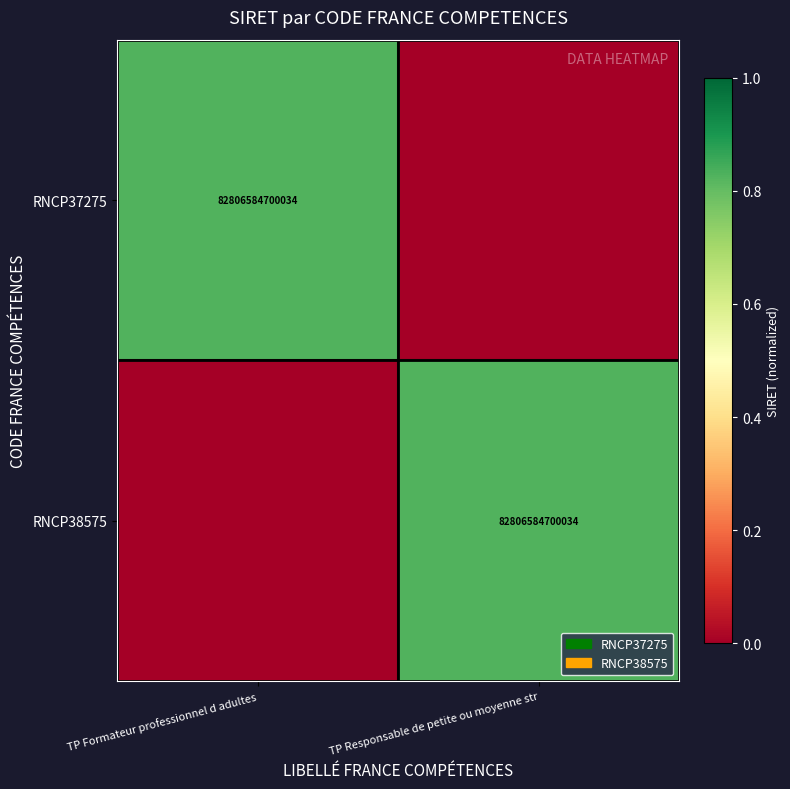

Is it true that RNCP38575 equals 31762203615109 at TP Responsable de petite ou moyenne str?

False